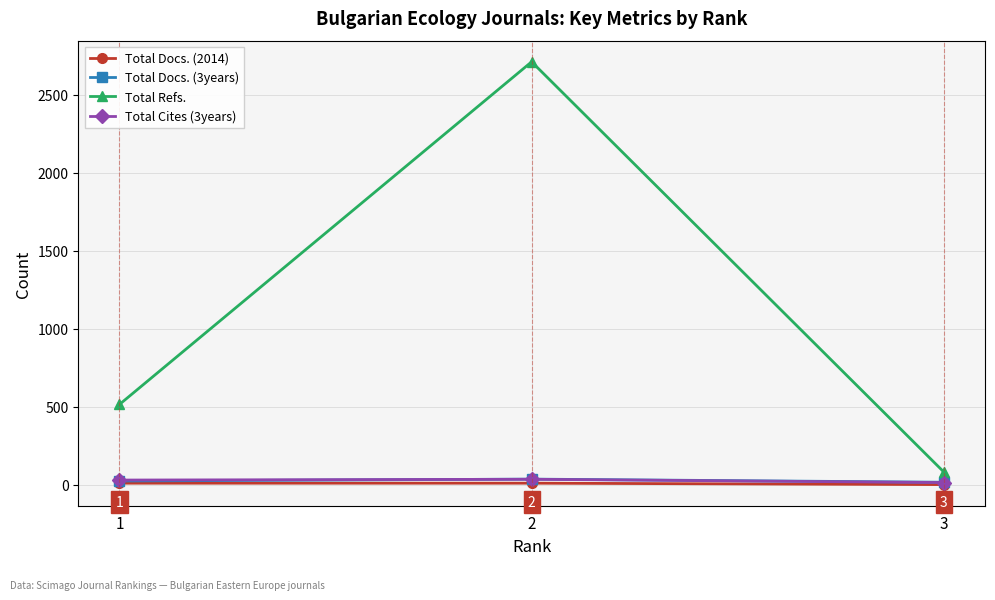

What is the total value across all series at 1?

579